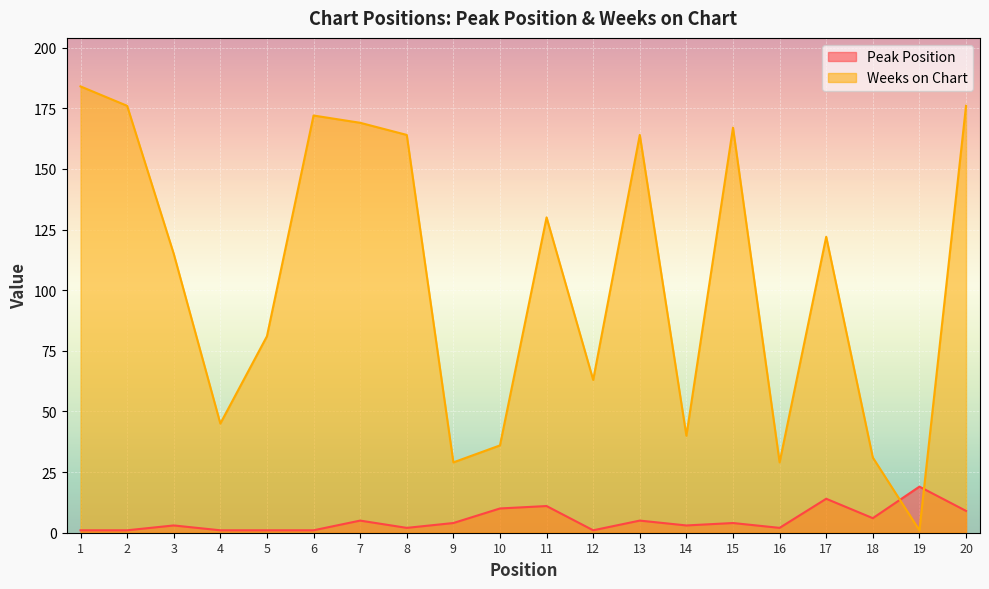

How many data points in Weeks on Chart are less than 122?

10